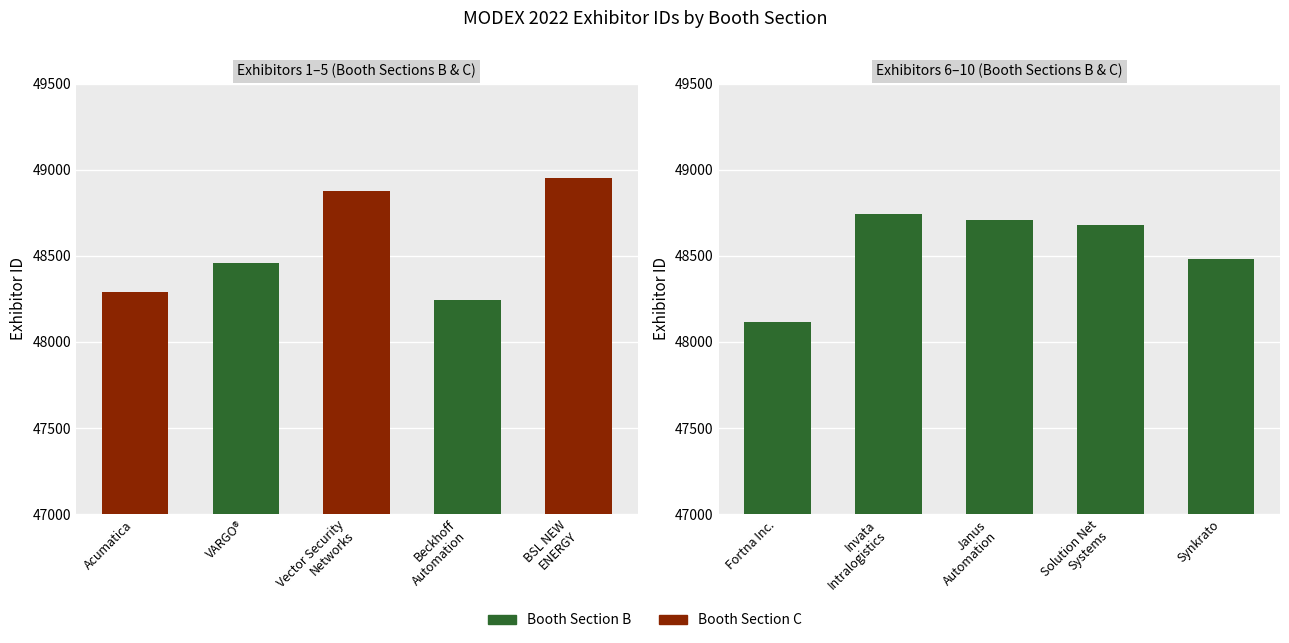

True or false: the data shows 48288 at Acumatica.

True